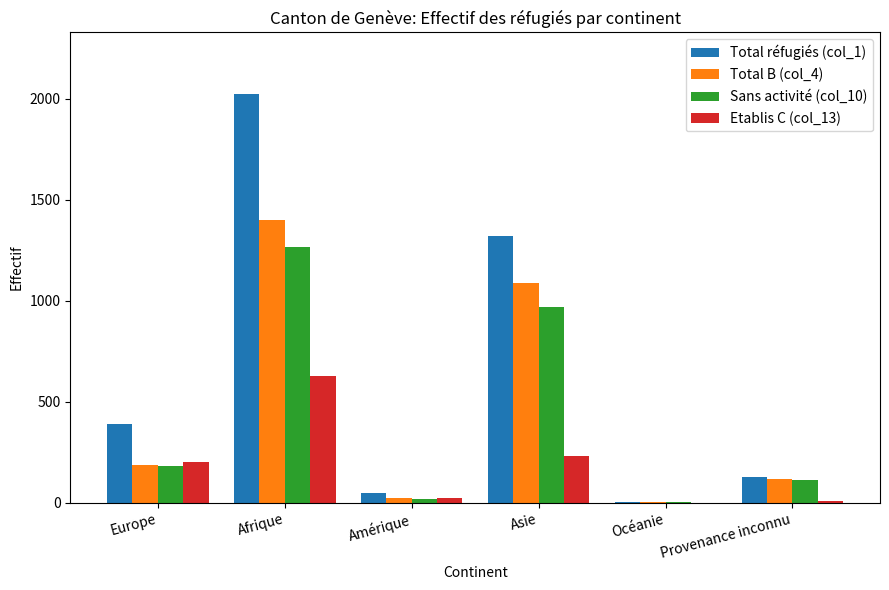

Which series has the largest total across all categories?

Total réfugiés (col_1)